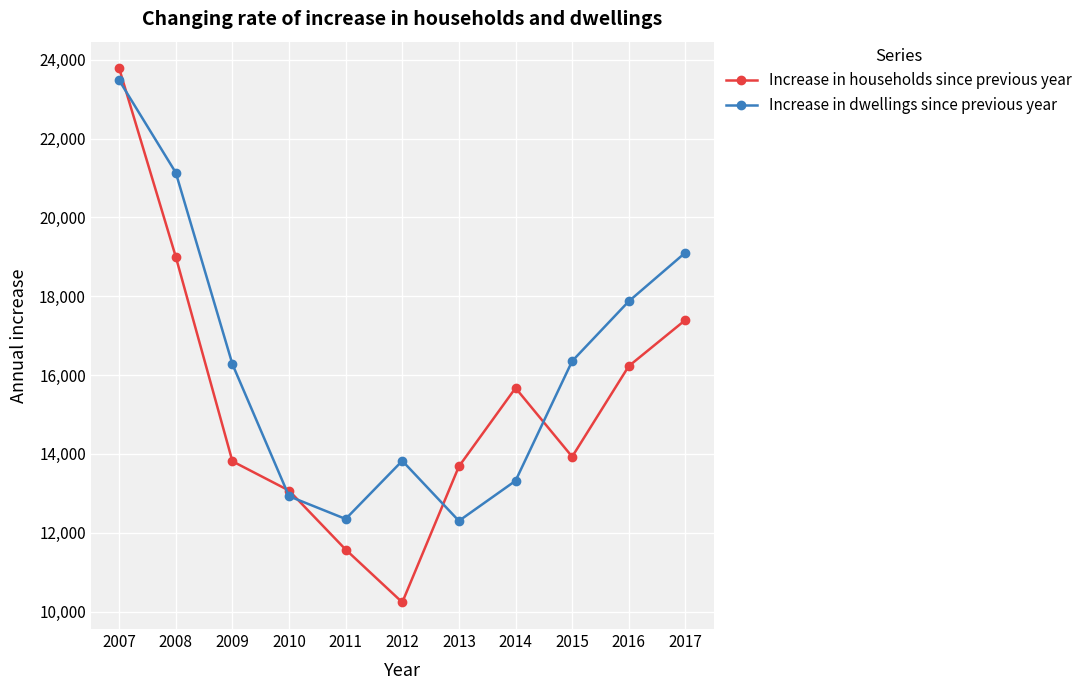

What is the average value of the Increase in dwellings since previous year series?

16268